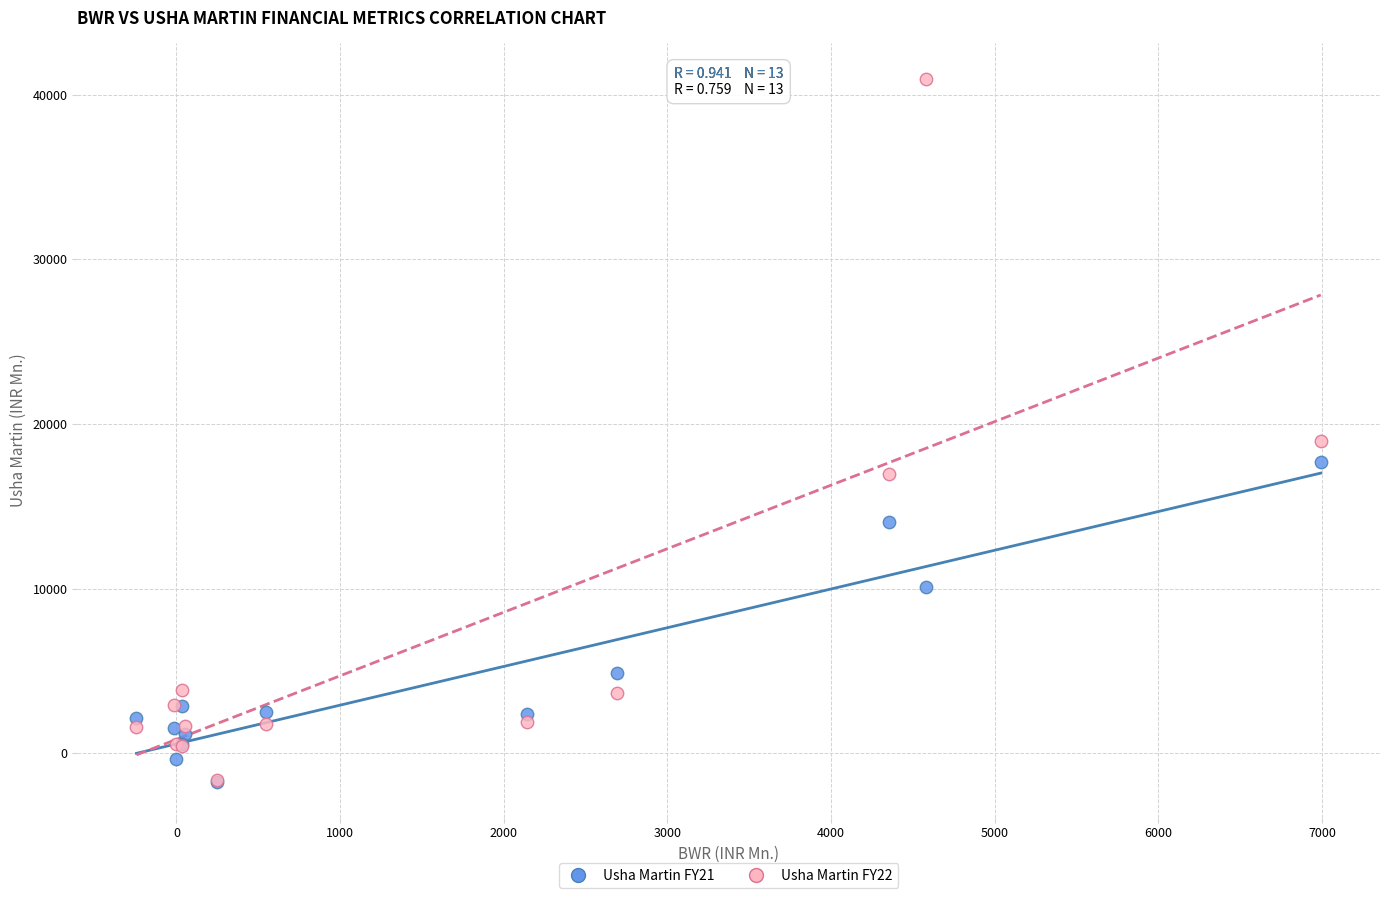

Across all series, what Y value is closest to 19606?

18954.5